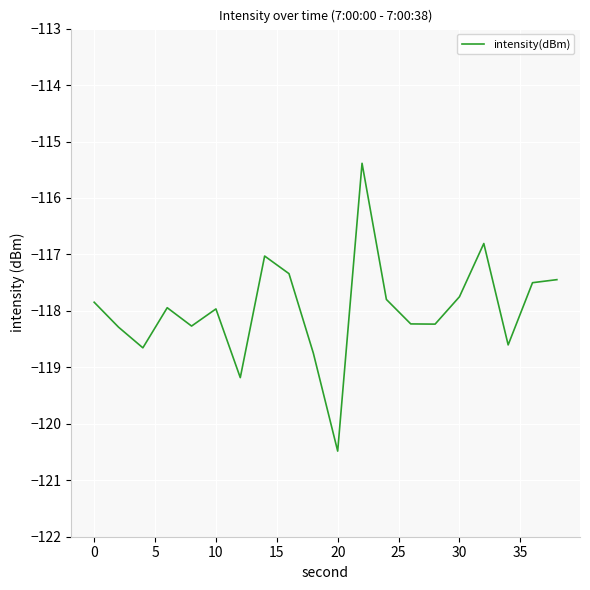

What is the greatest value displayed?

-115.4